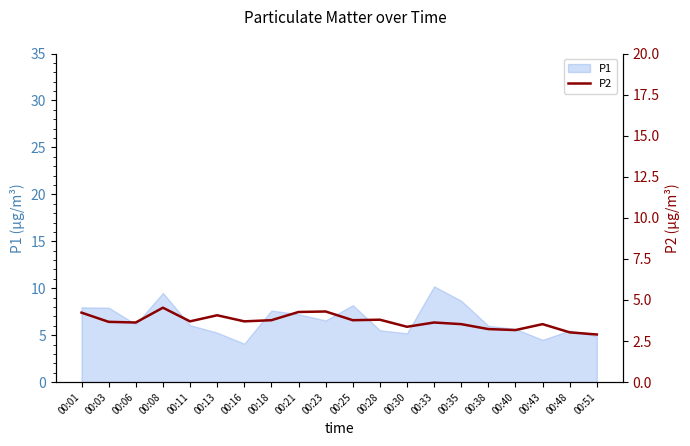

At which category does the data reach its first local valley?

00:06